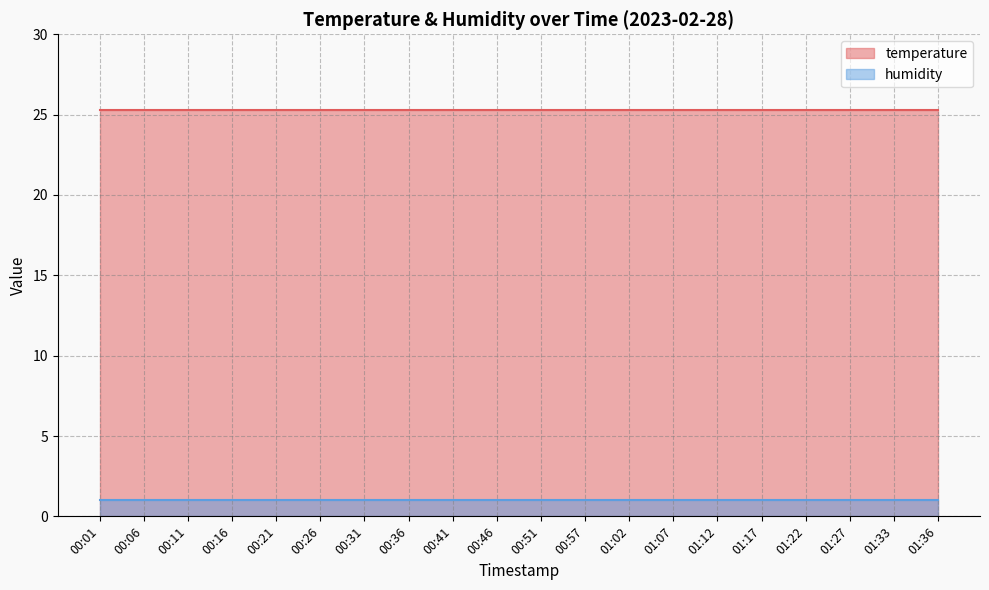

Between 01:02 and 00:16, which is larger?

01:02